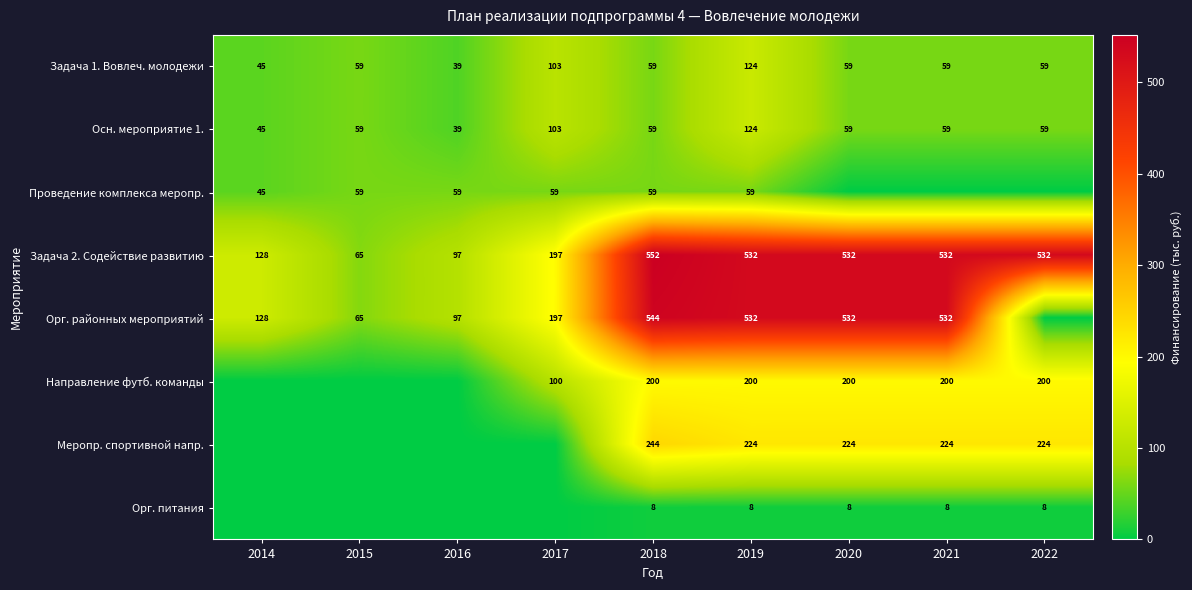

At which category does the chart reach its peak across all series?

2018